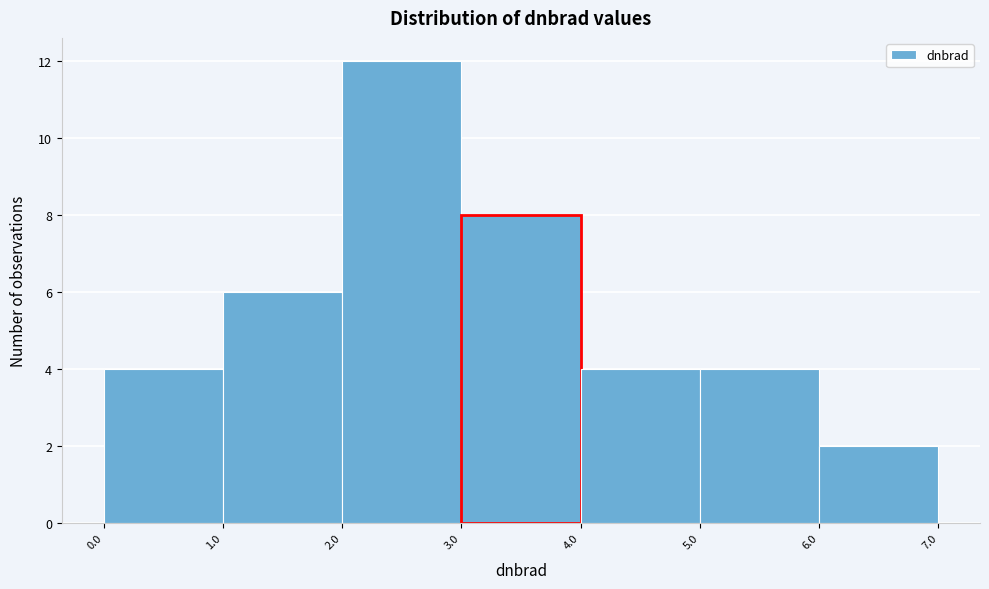

What is the height of the bar covering 1.0 to 2.0 on the x-axis? The values are not printed on the chart, so give them approximately, as read against the axis.

6